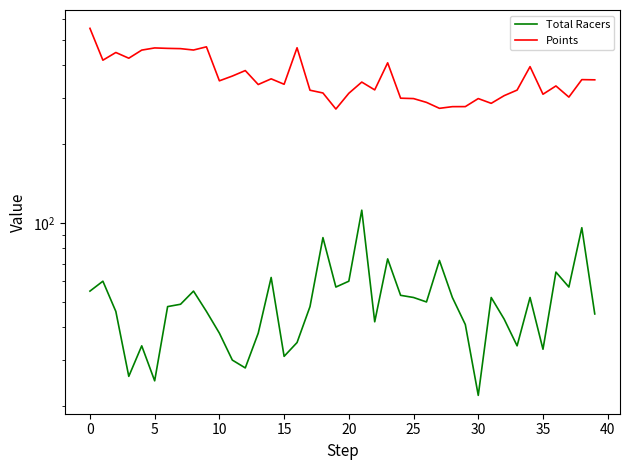

How many data points does each series have?

40